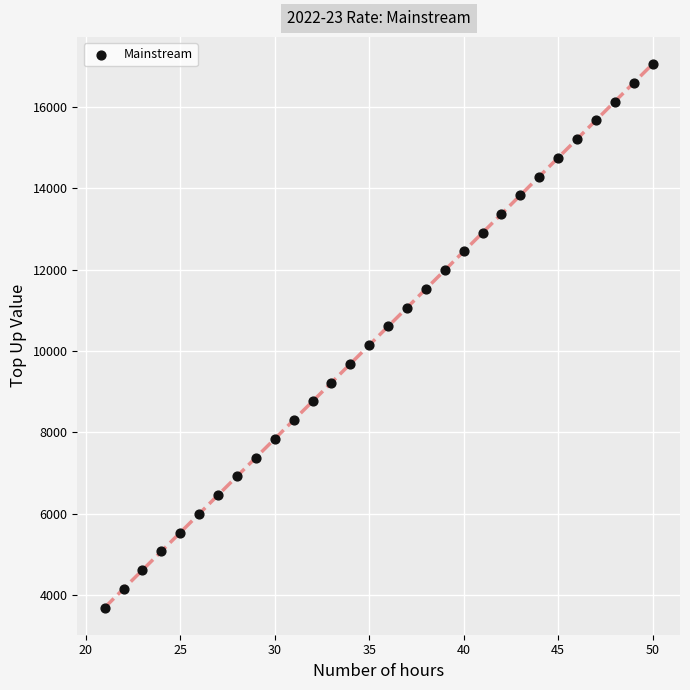

What is the range of X values (max minus min)?

29.0